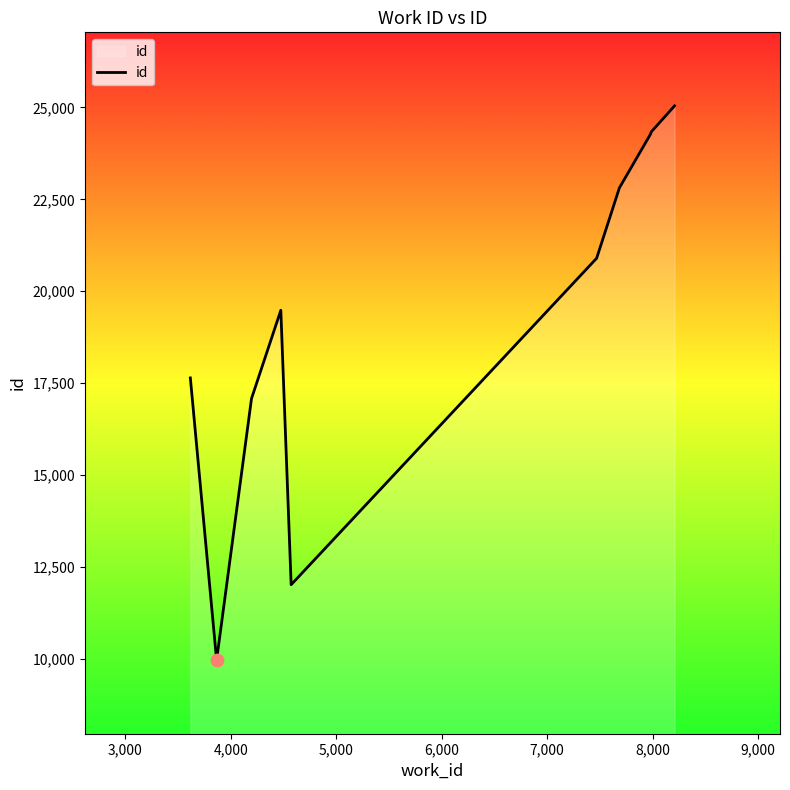

What is the minimum value shown in the chart?

9966